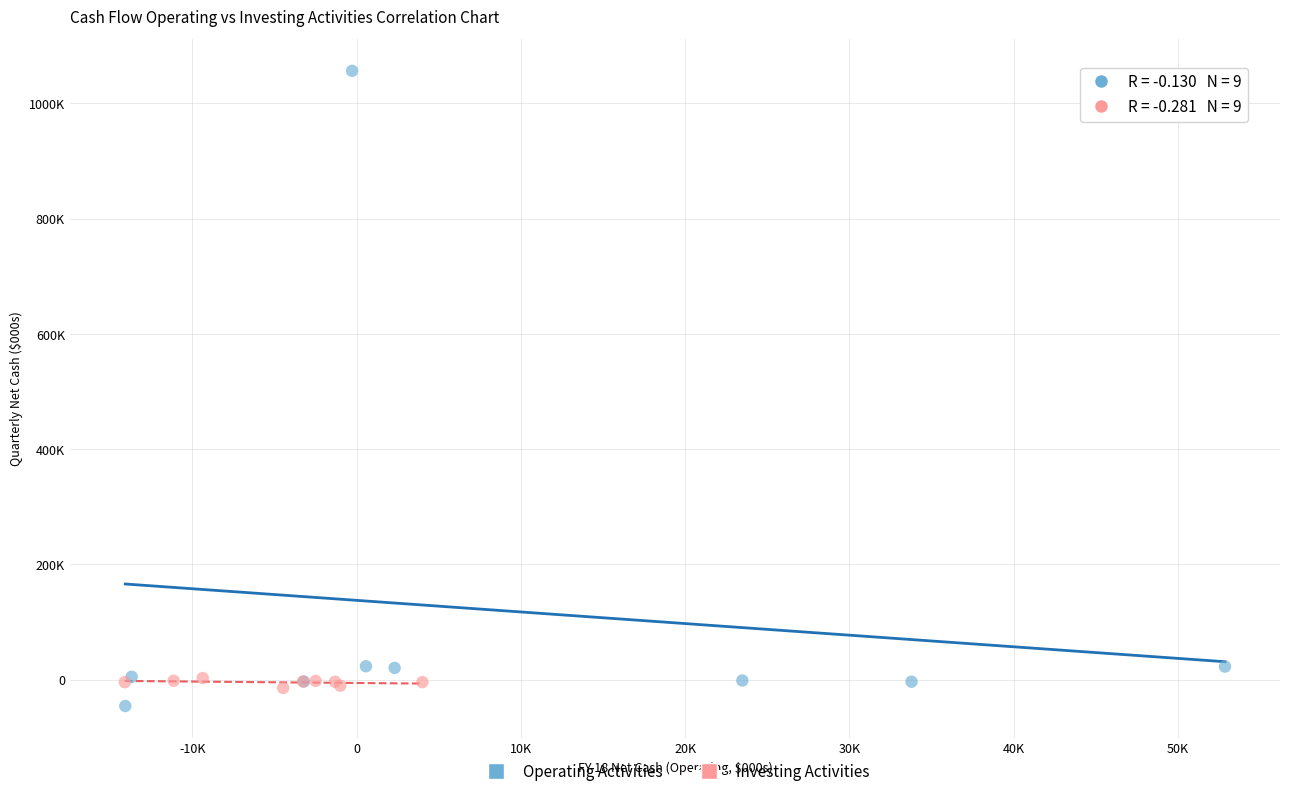

What are all the series names shown in the legend?

Operating Activities, Investing Activities